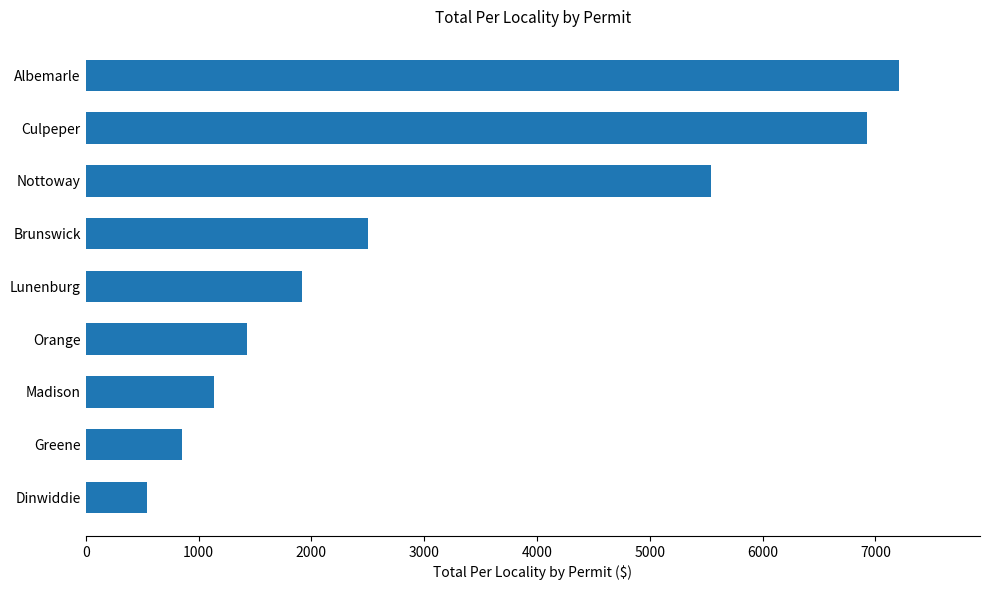

List the labels in order of value, largest first.

Albemarle, Culpeper, Nottoway, Brunswick, Lunenburg, Orange, Madison, Greene, Dinwiddie